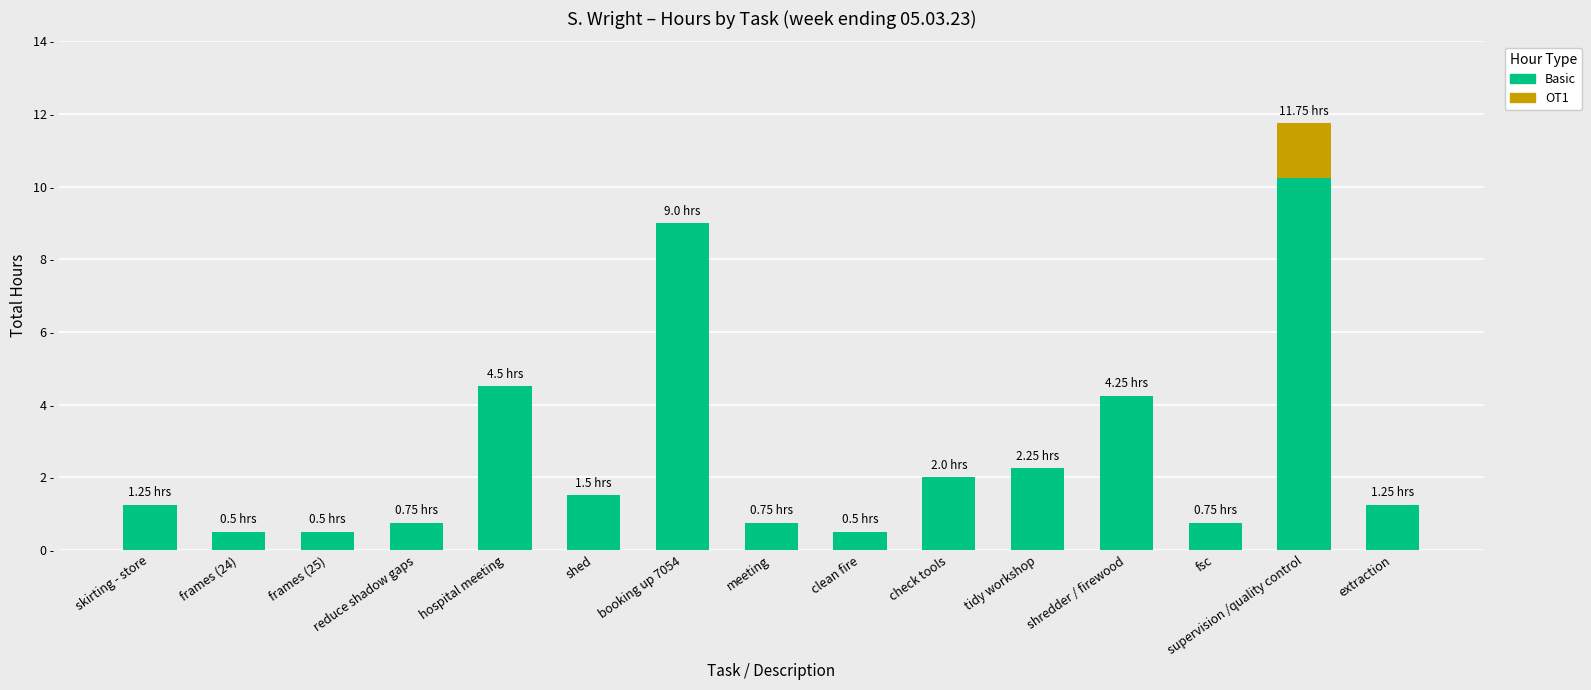

Are the bars grouped side by side (vs. stacked)?

No